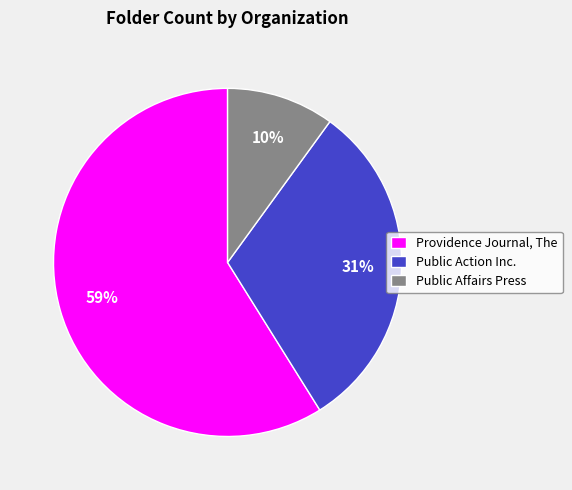

To the nearest percent, what is the combined percentage of Public Action Inc. and Providence Journal, The?

90%